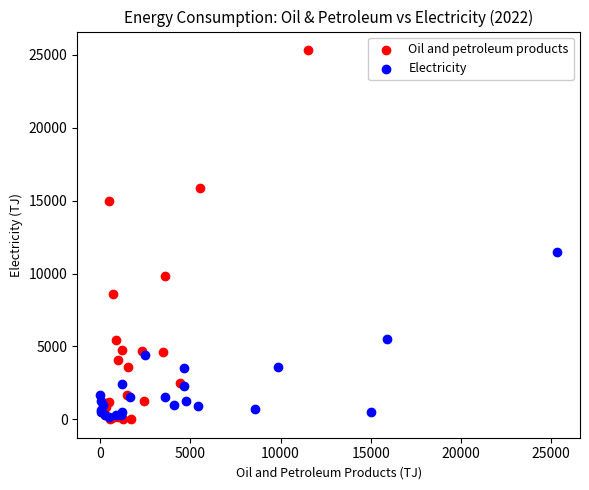

Which series contains the highest Y value?

Oil and petroleum products